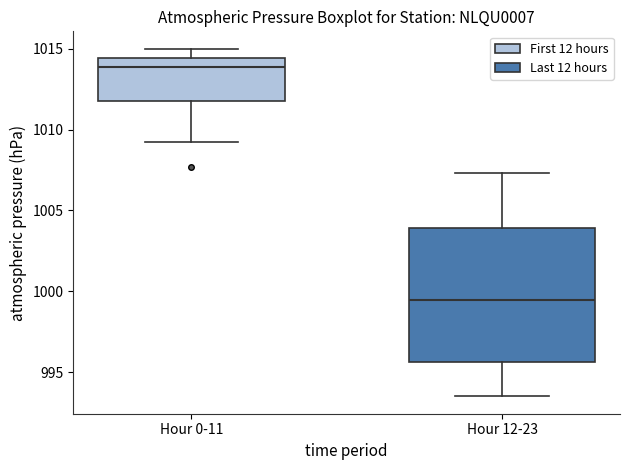

Reading left to right, transcribe this box plot: for each box, give where its median line is, the range the box spans, and where its two whiskers end, as read against the y-axis. The values are not printed on the chart, so give them approximately, as read against the axis.

Hour 0-11: median 1014.0, box 1012.0 to 1014.5, whiskers 1009.0 to 1015.0
Hour 12-23: median 999.5, box 995.5 to 1004.0, whiskers 993.5 to 1007.5